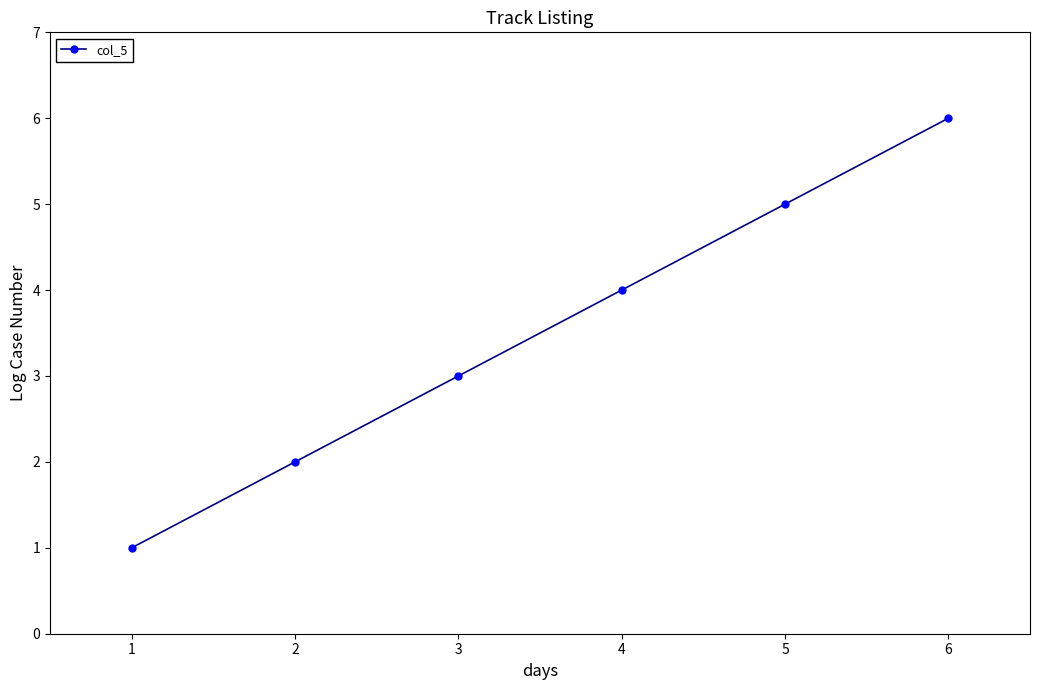

Rank the categories by value from lowest to highest.

1, 2, 3, 4, 5, 6